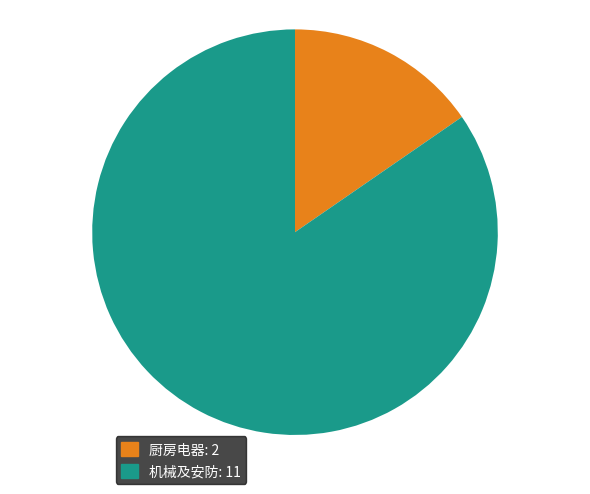

Which category has the biggest portion of the pie?

机械及安防